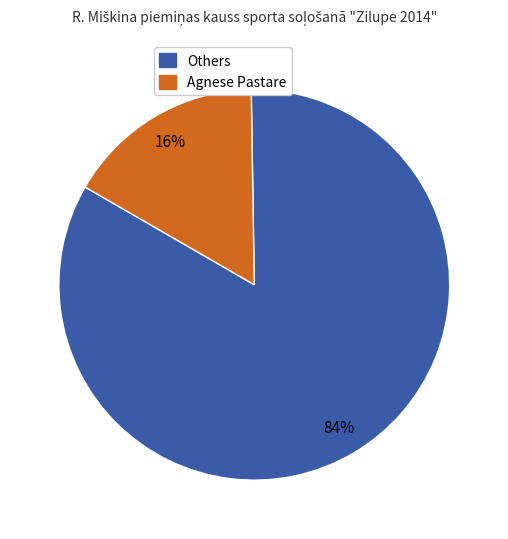

How many segments does this pie chart have?

2